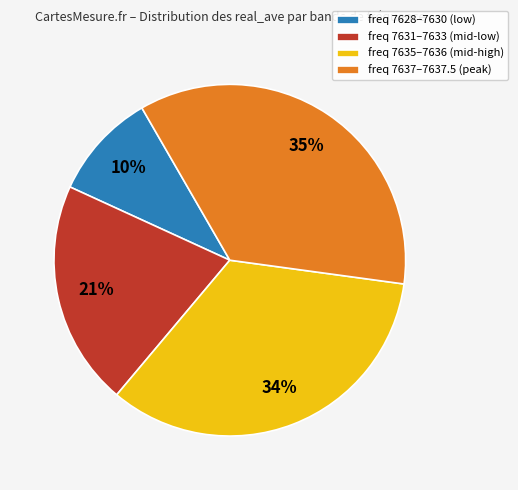

Do freq 7631–7633 (mid-low) and freq 7635–7636 (mid-high) together represent more than half of the pie?

Yes